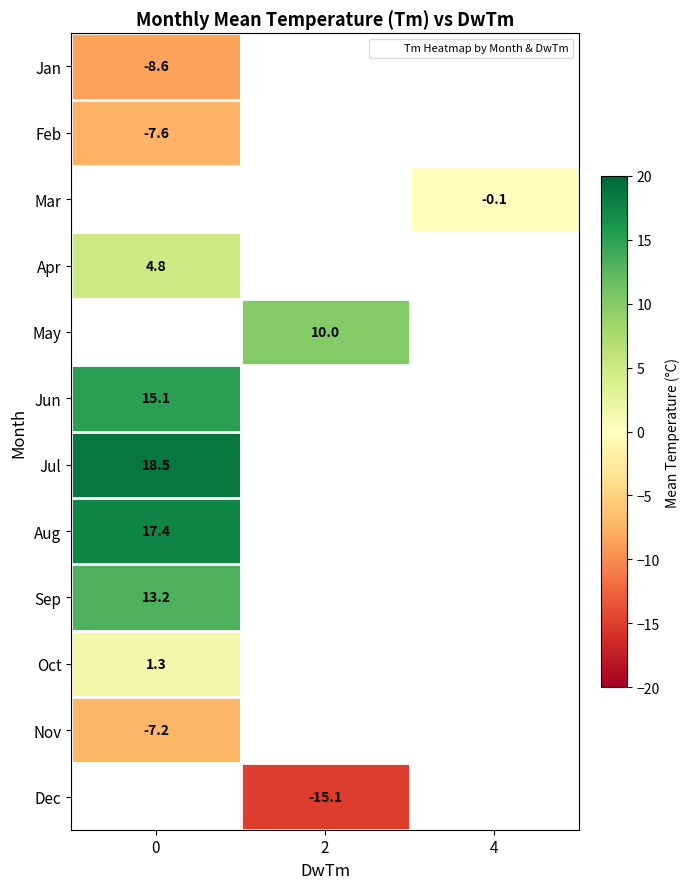

At how many categories does at least one series exceed 3?

2